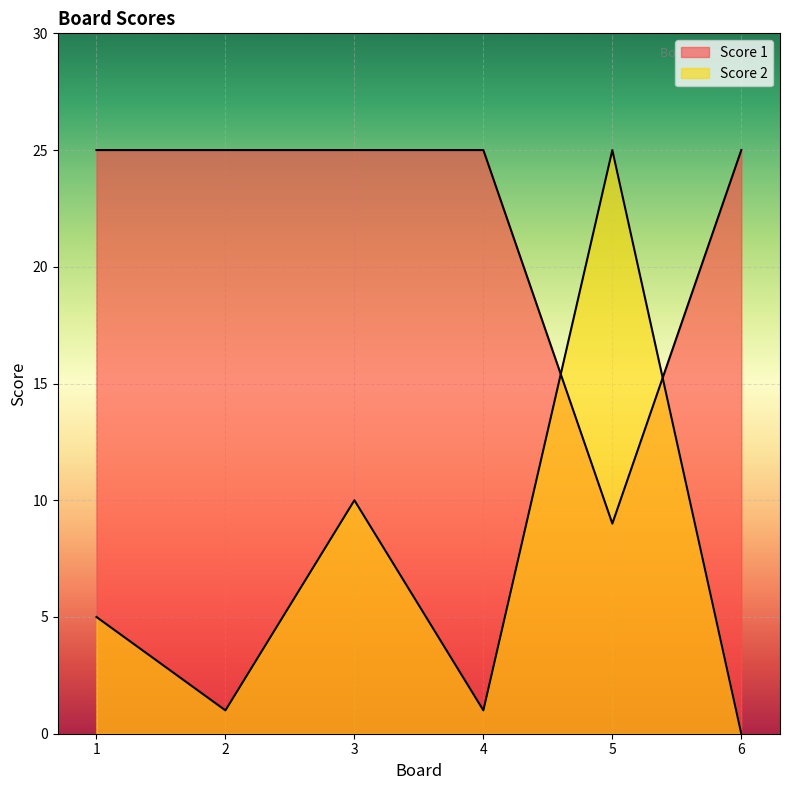

Which series has the largest range (max minus min)?

Score 2